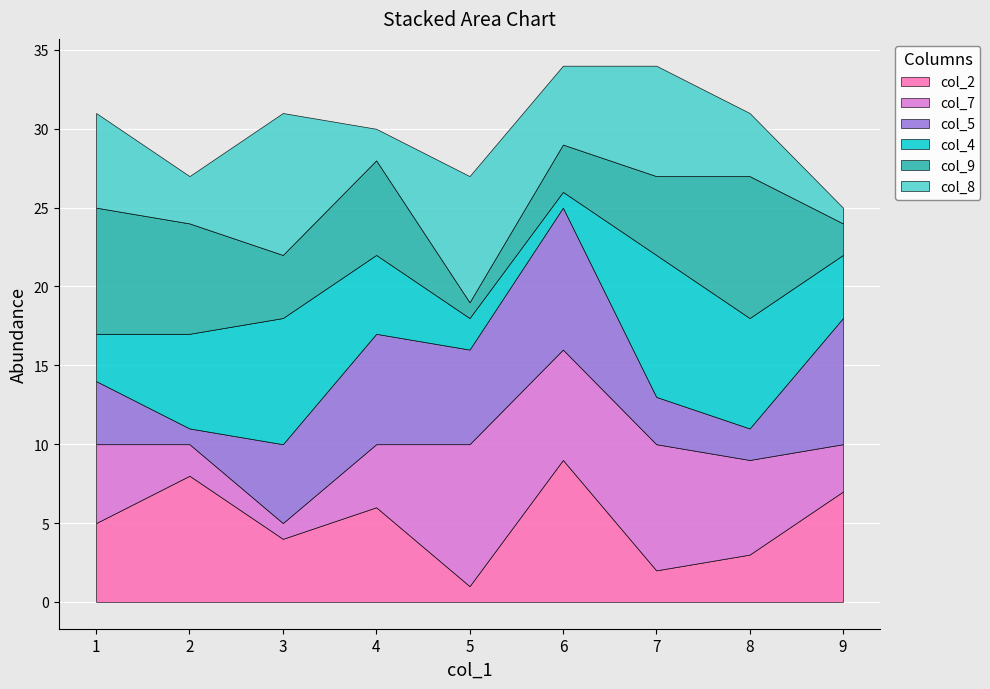

Reading left to right, what are all the values shown in this chart?

col_2: 1=5	2=8	3=4	4=6	5=1	6=9	7=2	8=3	9=7
col_7: 1=5	2=2	3=1	4=4	5=9	6=7	7=8	8=6	9=3
col_5: 1=4	2=1	3=5	4=7	5=6	6=9	7=3	8=2	9=8
col_4: 1=3	2=6	3=8	4=5	5=2	6=1	7=9	8=7	9=4
col_9: 1=8	2=7	3=4	4=6	5=1	6=3	7=5	8=9	9=2
col_8: 1=6	2=3	3=9	4=2	5=8	6=5	7=7	8=4	9=1